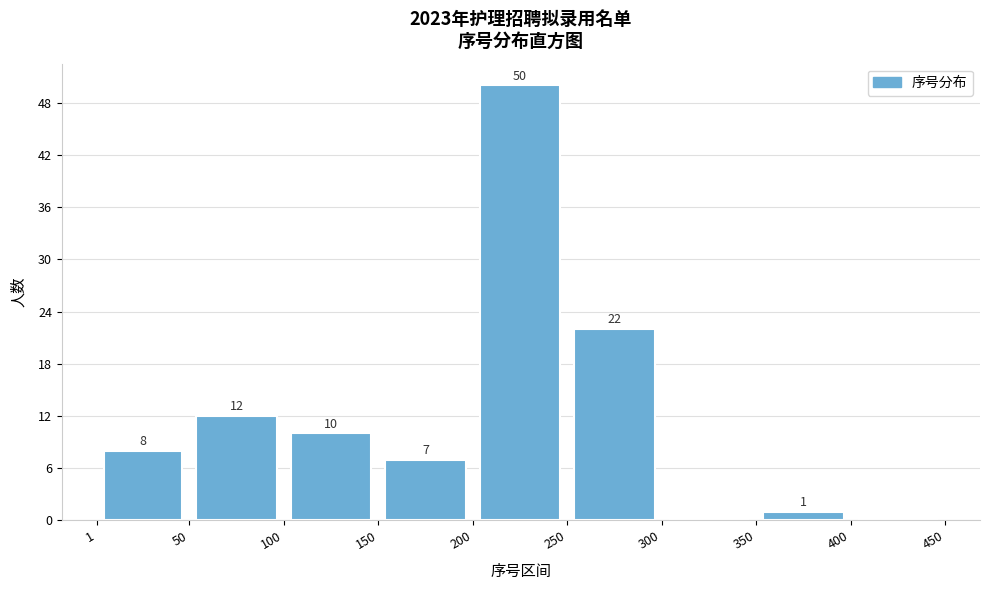

Which range on the x-axis has the tallest bar?

200 to 250